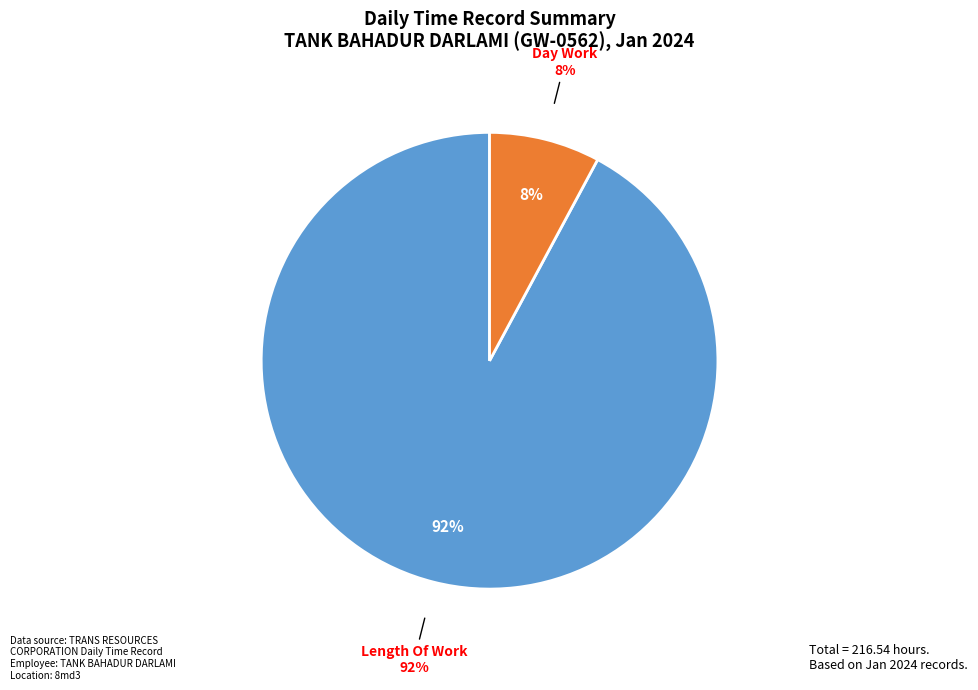

Between Length Of Work and Day Work, which is larger?

Length Of Work